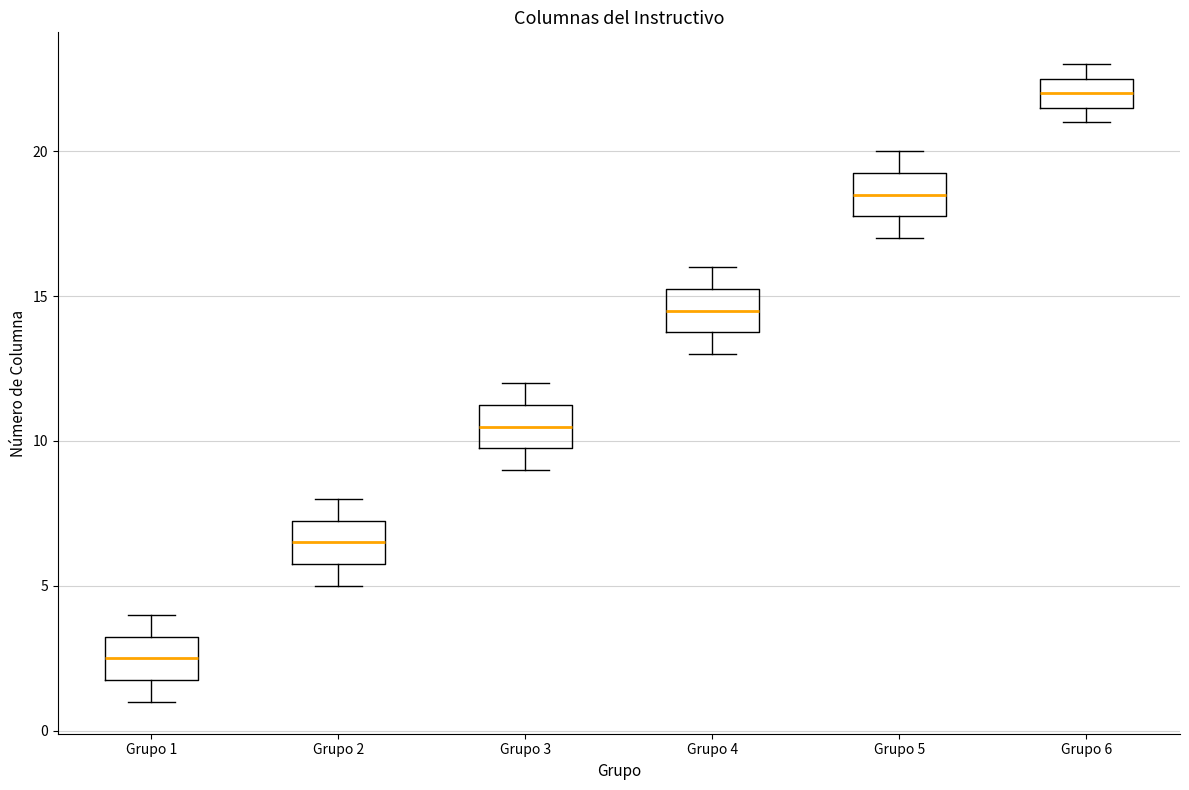

Reading left to right, read every box against the y-axis: the position of its median line, the range the box covers, and the ends of its whiskers. The values are not printed on the chart, so give them approximately, as read against the axis.

Grupo 1: median 2.5, box 2.0 to 3.5, whiskers 1.0 to 4.0
Grupo 2: median 6.5, box 6.0 to 7.5, whiskers 5.0 to 8.0
Grupo 3: median 10.5, box 10.0 to 11.5, whiskers 9.0 to 12.0
Grupo 4: median 14.5, box 14.0 to 15.5, whiskers 13.0 to 16.0
Grupo 5: median 18.5, box 18.0 to 19.5, whiskers 17.0 to 20.0
Grupo 6: median 22.0, box 21.5 to 22.5, whiskers 21.0 to 23.0